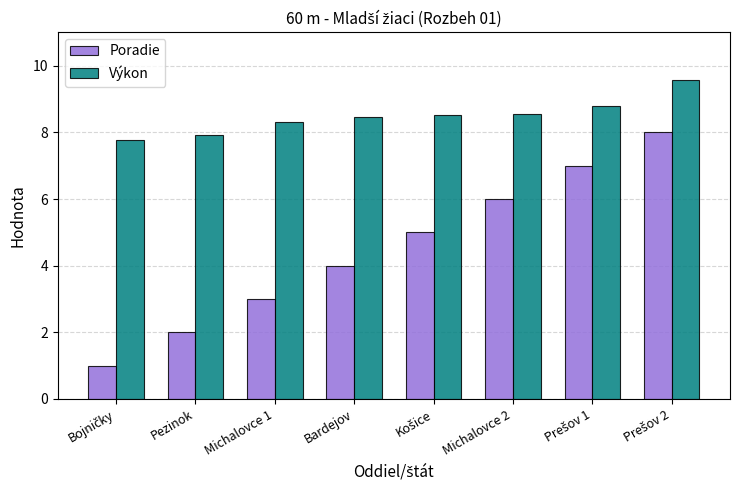

List the series in order of their peak value, highest first.

Výkon, Poradie